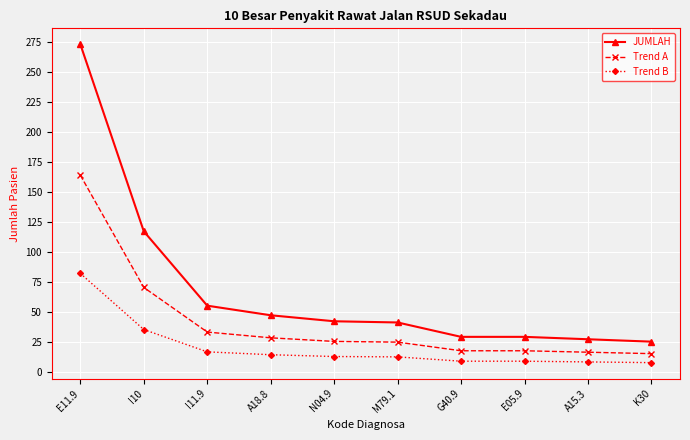

True or false: JUMLAH and Trend B cross at least once.

False